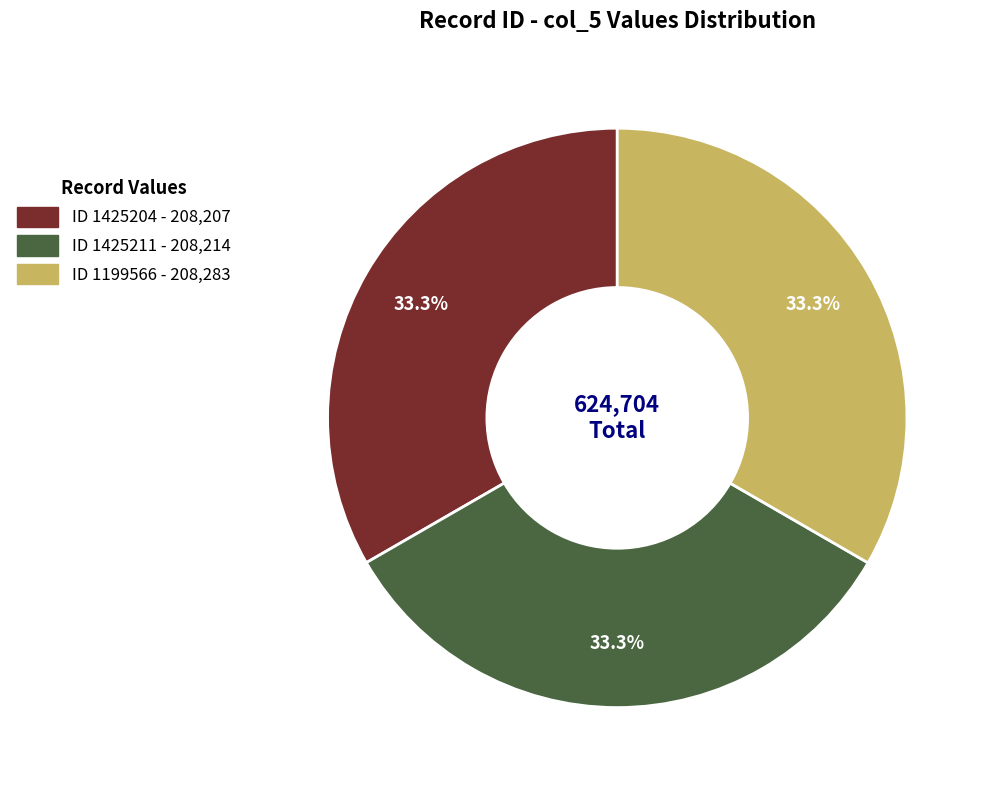

Is there a majority slice in this chart?

No